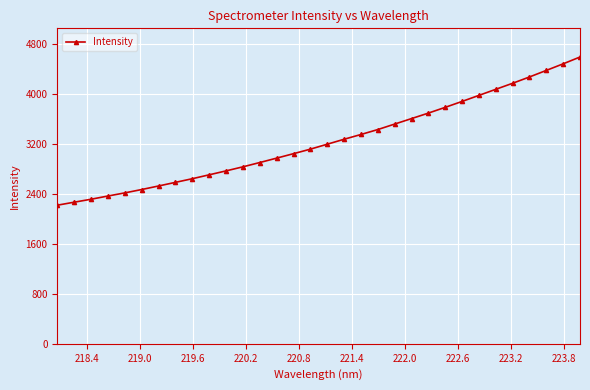

How many lines are shown in the chart?

1